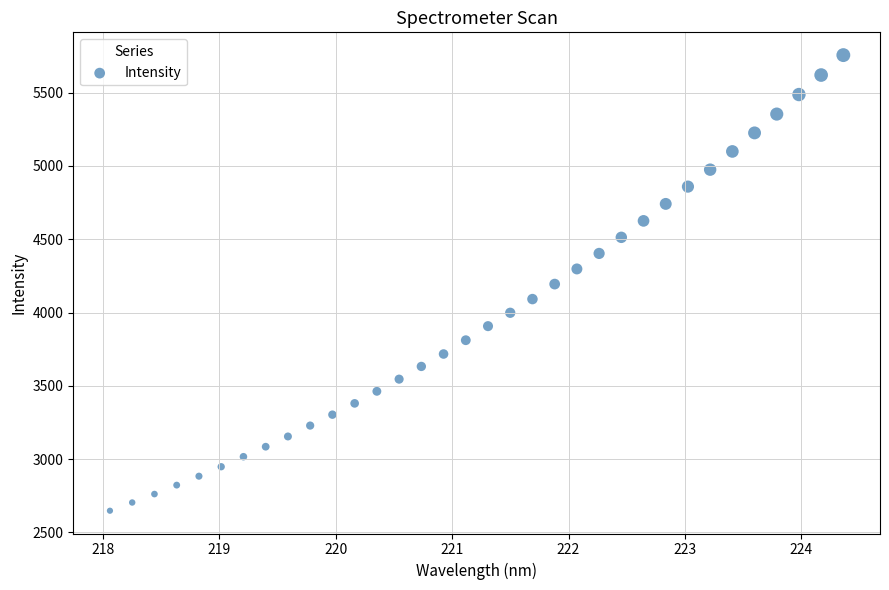

What is the range of Y values (max minus min)?

3107.9